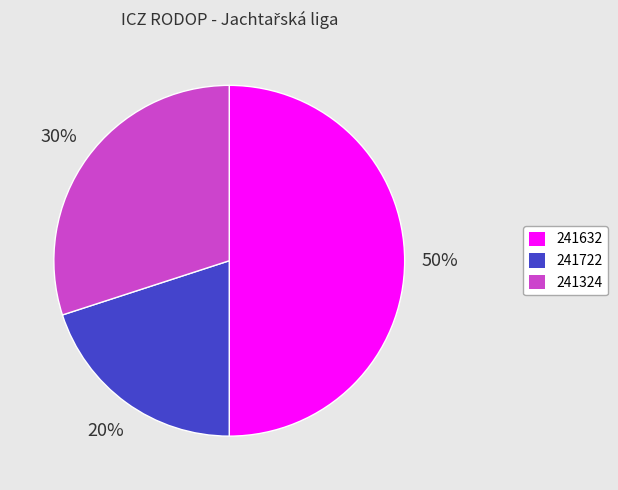

Is the sum of 241722 and 241632 greater than half?

Yes